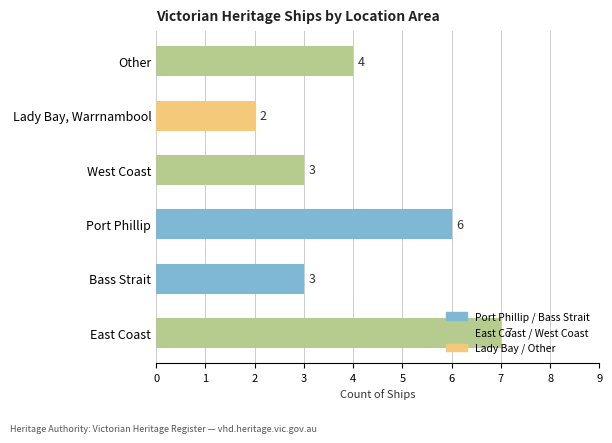

Which label corresponds to the smallest value in the chart?

Lady Bay, Warrnambool